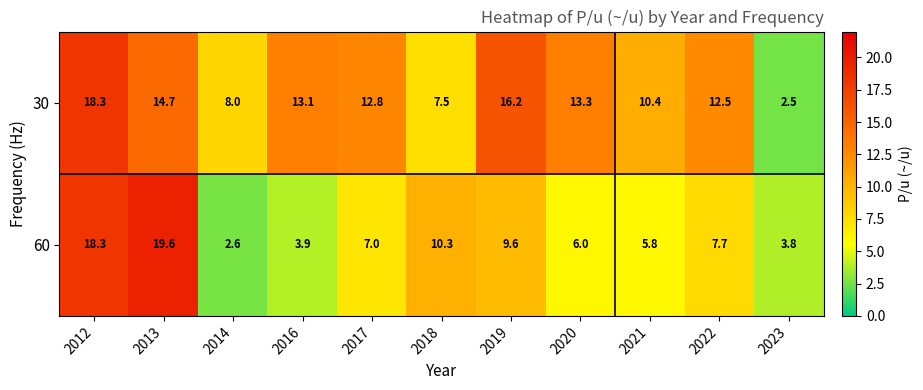

The value of 60 at 2021 is 5.8. True or false?

True